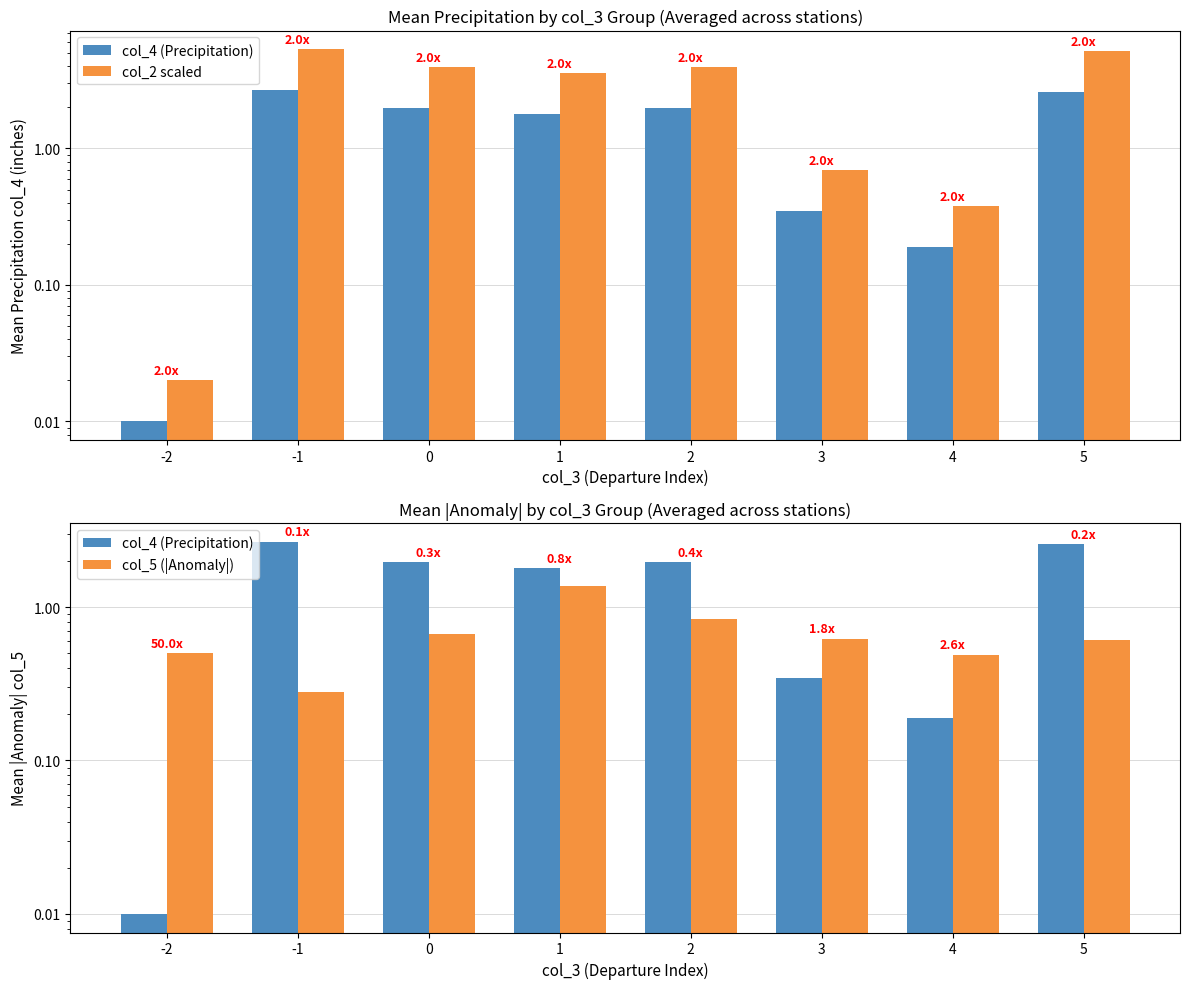

Reading left to right, list all the values displayed in this chart.

col_4 (Precipitation): 0.0	2.7	2.0	1.8	2.0	0.3	0.2	2.6
col_2 scaled: 0.0	5.3	3.9	3.6	3.9	0.7	0.4	5.2
col_5 (|Anomaly|): 0.5	0.3	0.7	1.4	0.8	0.6	0.5	0.6